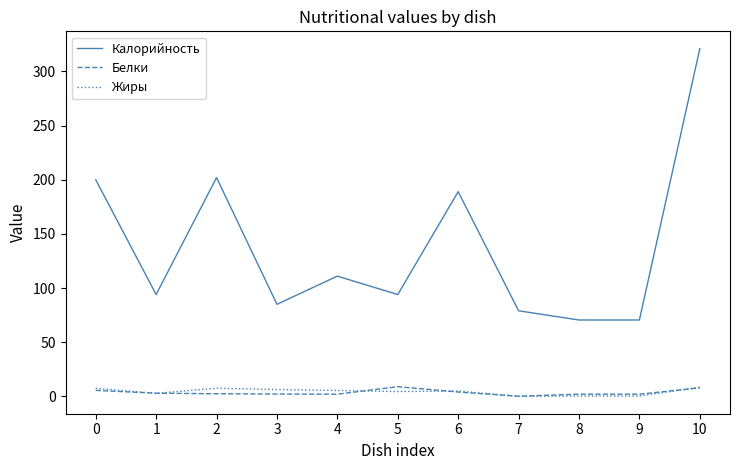

True or false: Калорийность and Жиры cross at least once.

False